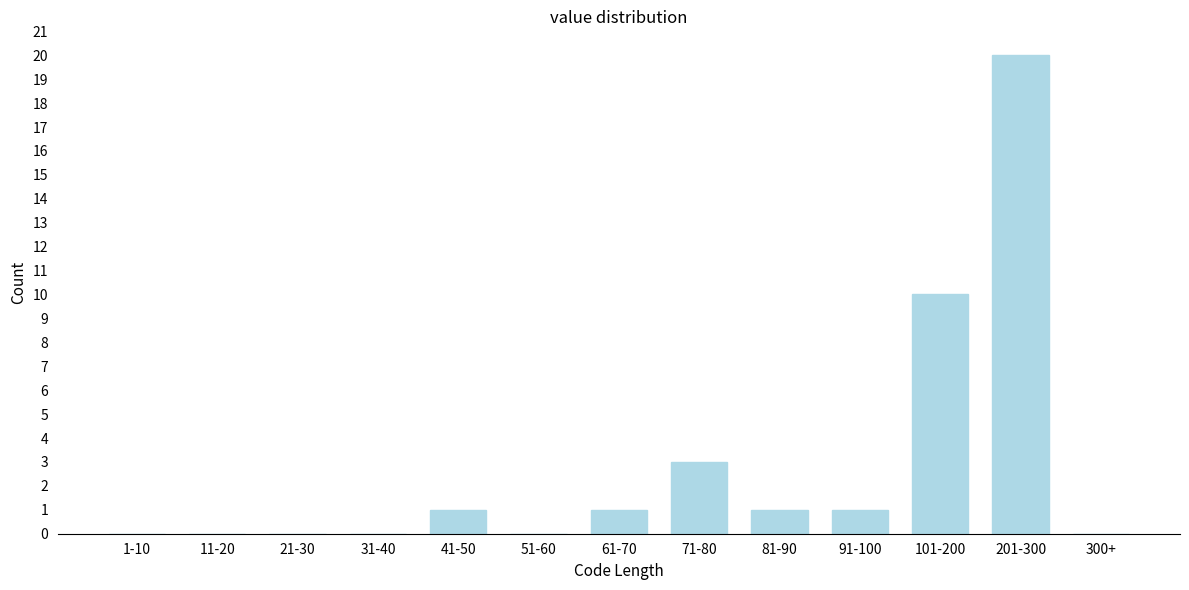

Reading left to right, transcribe all the data shown in this chart.

1-10=0	11-20=0	21-30=0	31-40=0	41-50=1	51-60=0	61-70=1	71-80=3	81-90=1	91-100=1	101-200=10	201-300=20	300+=0